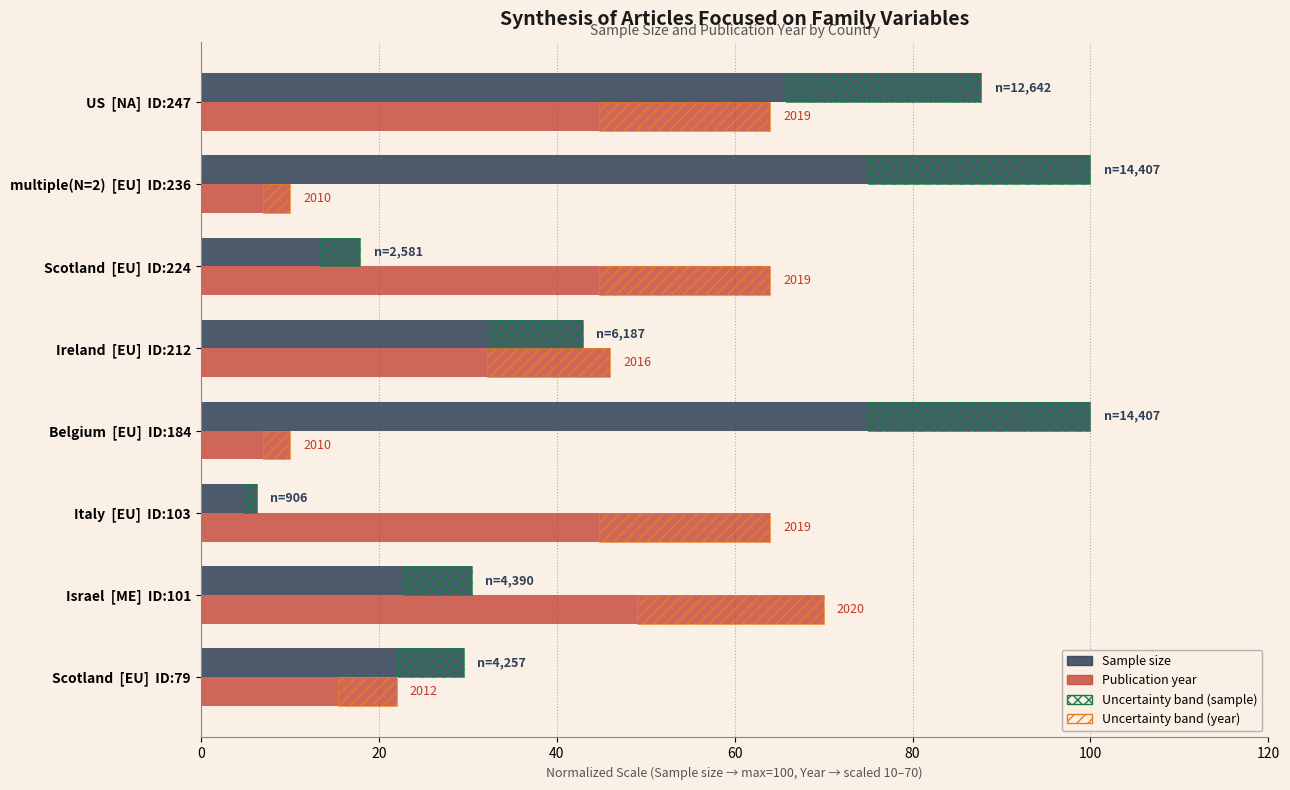

How many categories are shown in the chart?

8